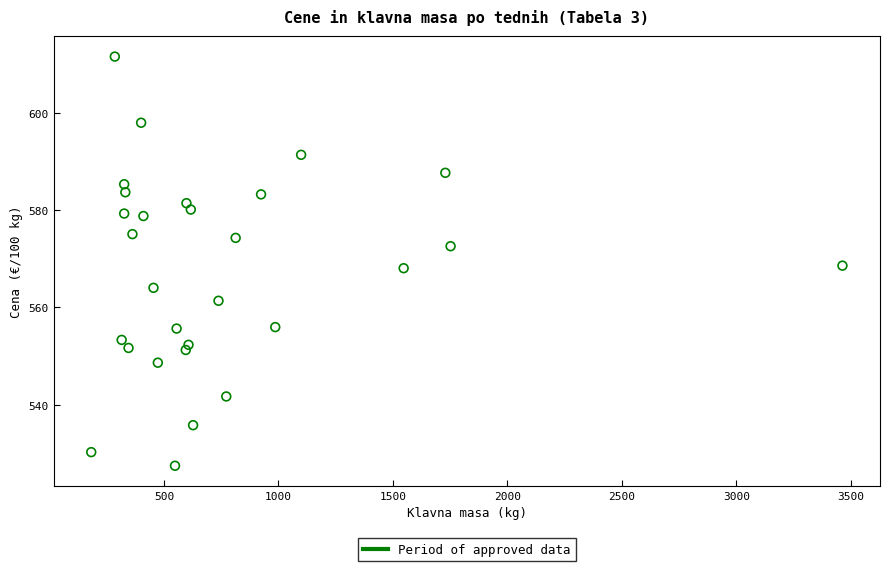

What is the range of X values (max minus min)?

3282.0